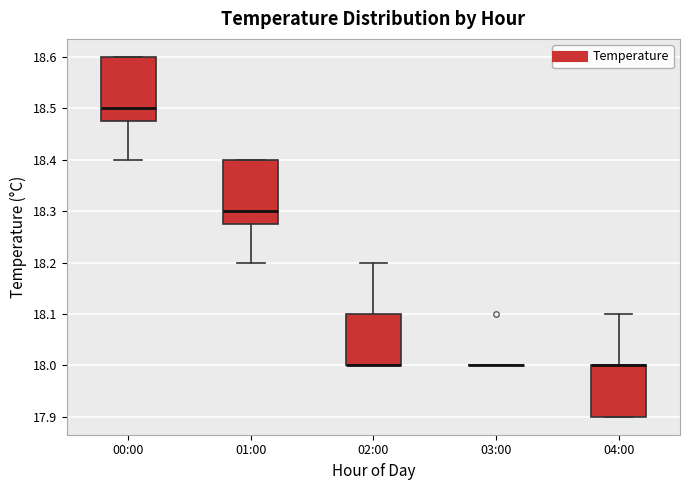

Reading left to right, read every box against the y-axis: the position of its median line, the range the box covers, and the ends of its whiskers. The values are not printed on the chart, so give them approximately, as read against the axis.

00:00: median 18.50, box 18.48 to 18.60, whiskers 18.40 to 18.60
01:00: median 18.30, box 18.28 to 18.40, whiskers 18.20 to 18.40
02:00: median 18.00 (drawn on the box's lower edge), box 18.00 to 18.10, whiskers 18.00 to 18.20
03:00: box collapsed to a line at 18.00, whiskers 18.00 to 18.00
04:00: median 18.00 (drawn on the box's upper edge), box 17.90 to 18.00, whiskers 17.90 to 18.10